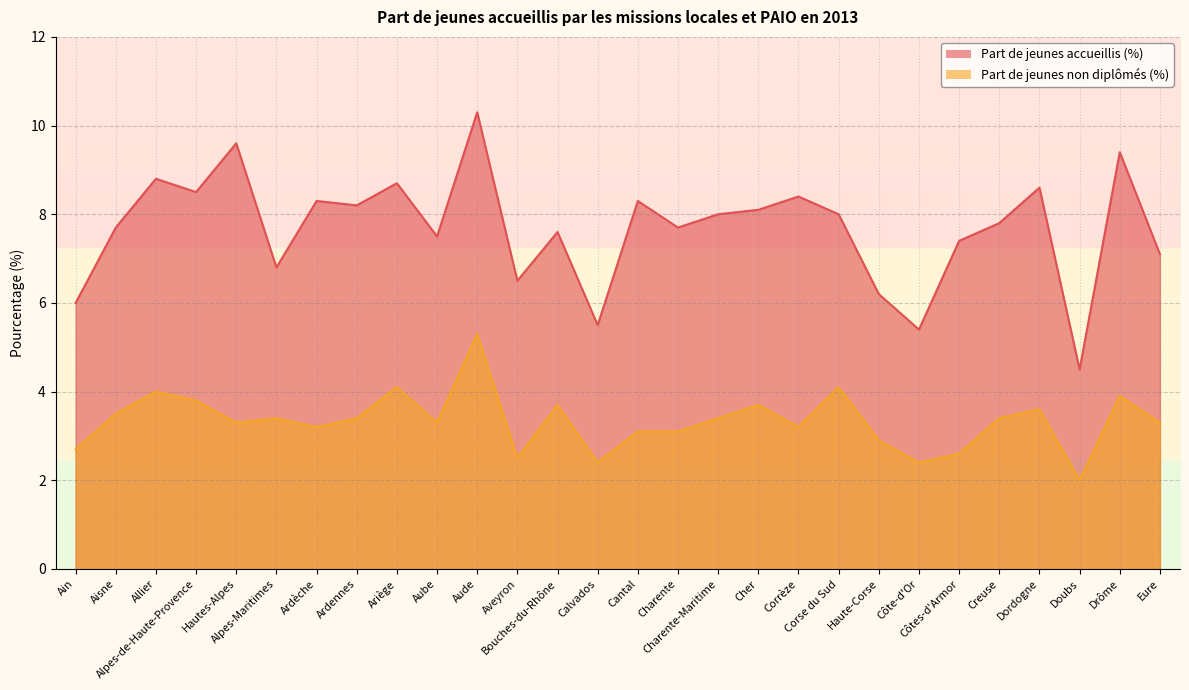

Which category has the highest value across all series?

Aude